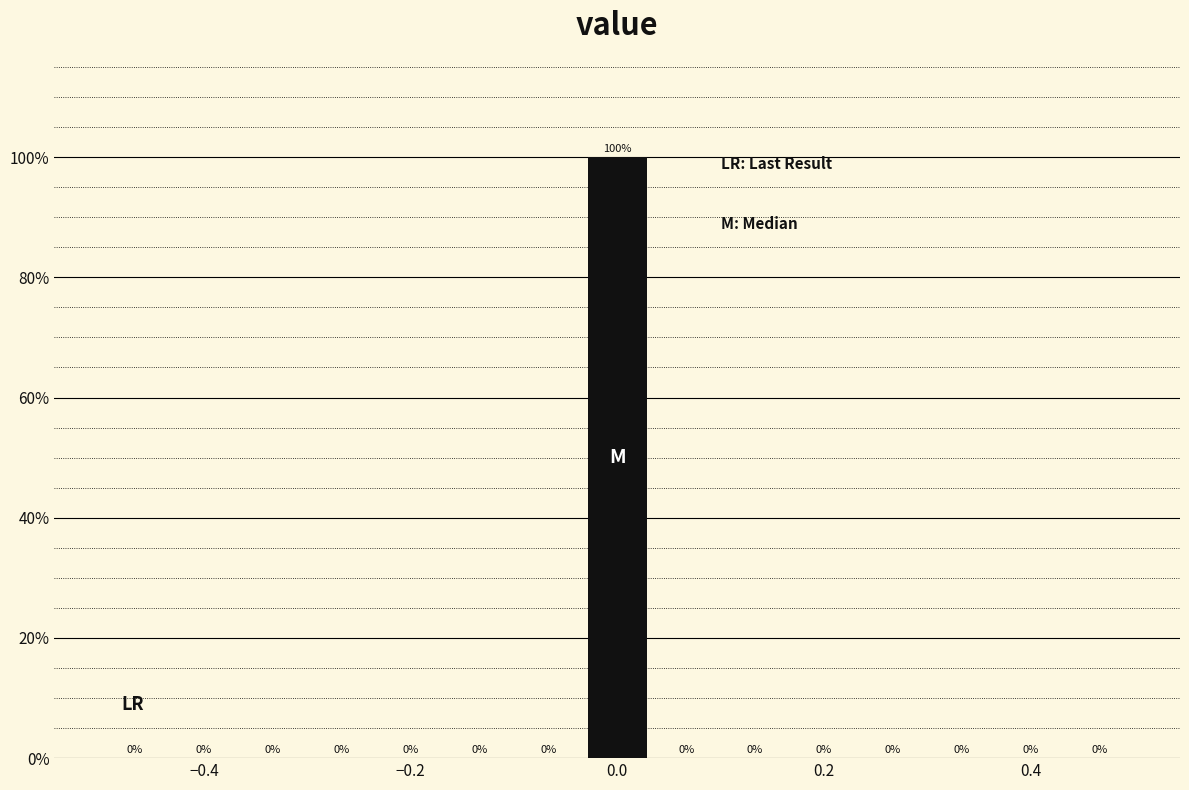

Read against the x-axis, roughly where is the centre of the tallest bar?

0.00